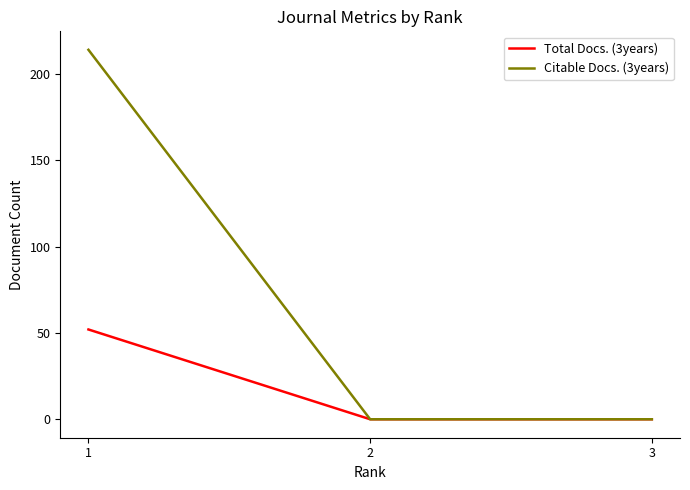

Which series changed the most between 1 and 2?

Citable Docs. (3years)